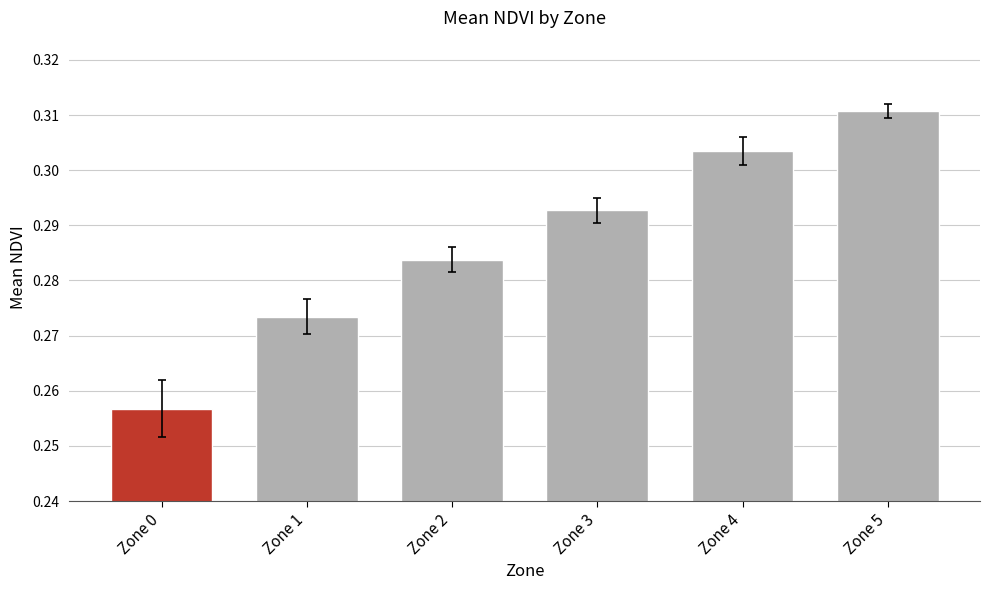

Count the values in the range 0 to 1.

6